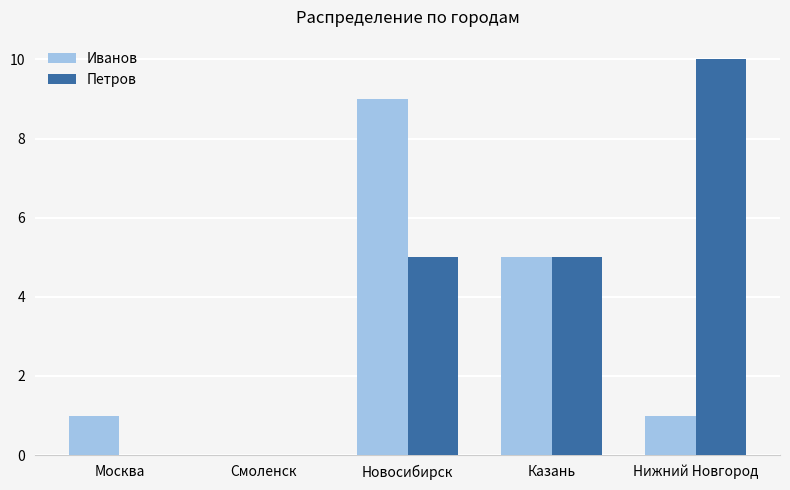

Does the chart contain stacked bars?

No